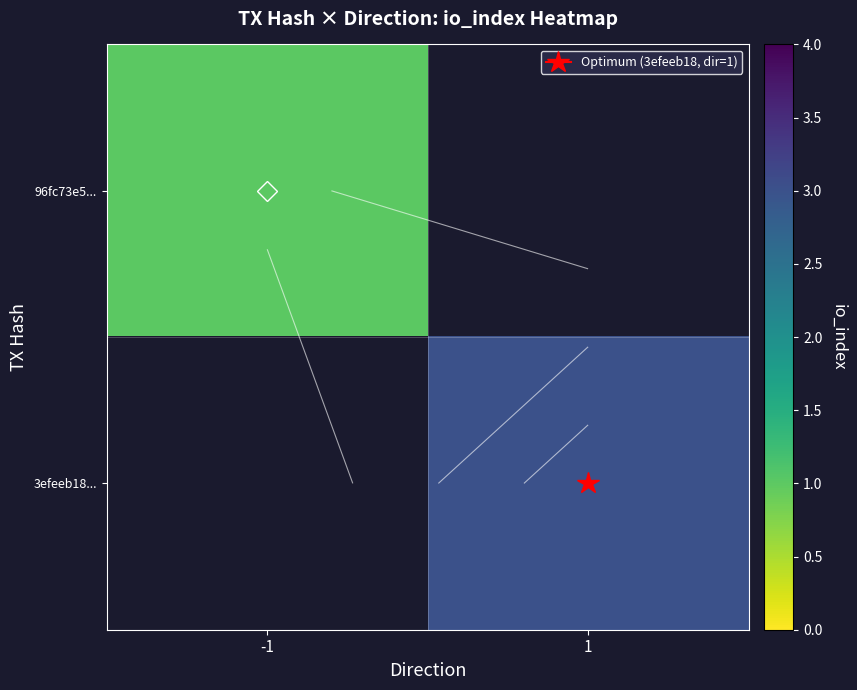

Rank the series by their maximum value, from lowest to highest.

96fc73e5..., 3efeeb18...